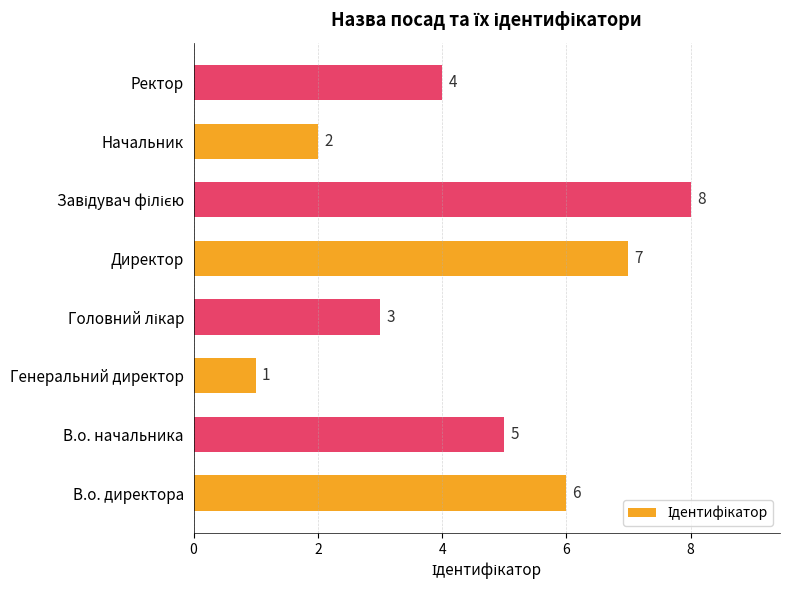

The chart shows a value of 6 at Ректор. True or false?

False